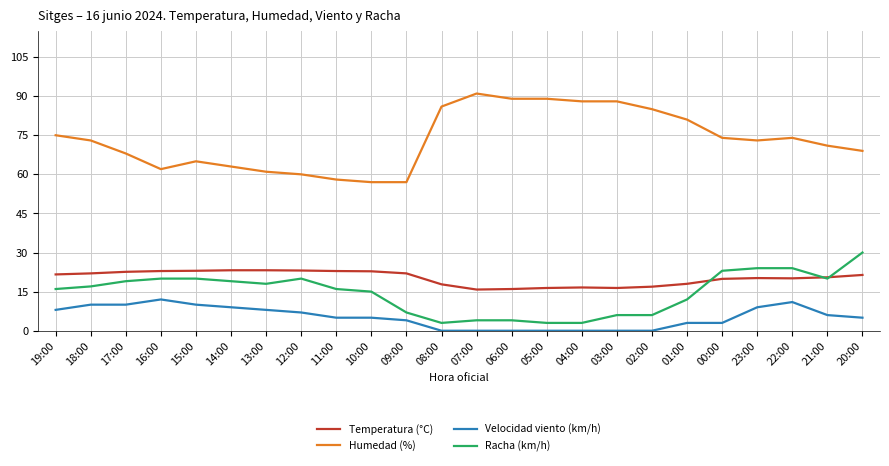

True or false: Racha (km/h) has a value of 16.0 at 11:00.

True